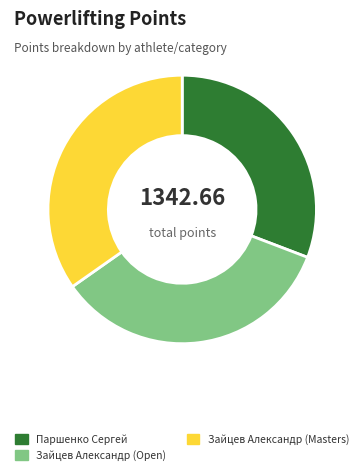

Which category has the smallest portion of the pie?

Паршенко Сергей